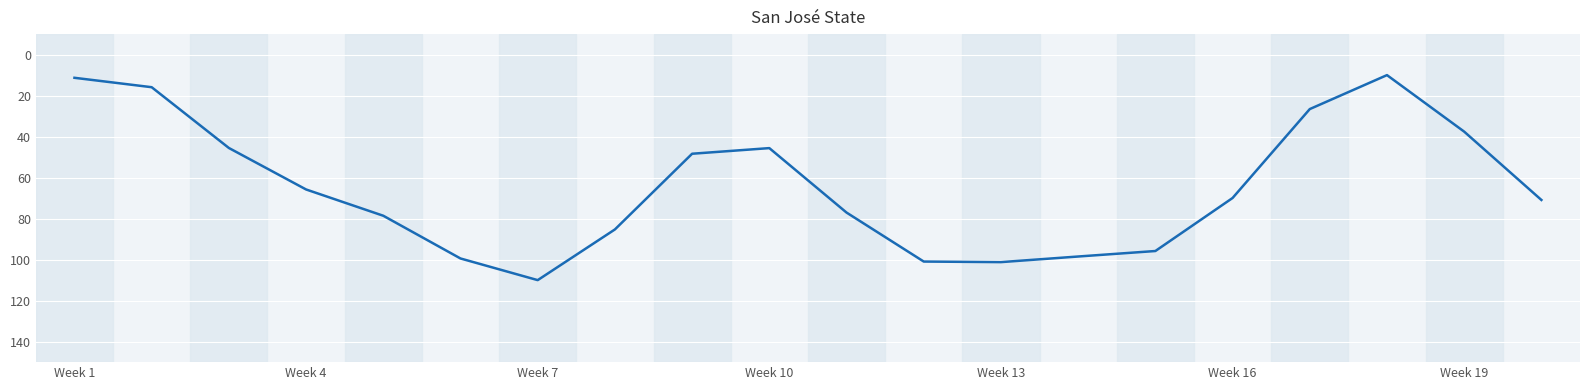

What is the maximum value shown in the chart?

110.0